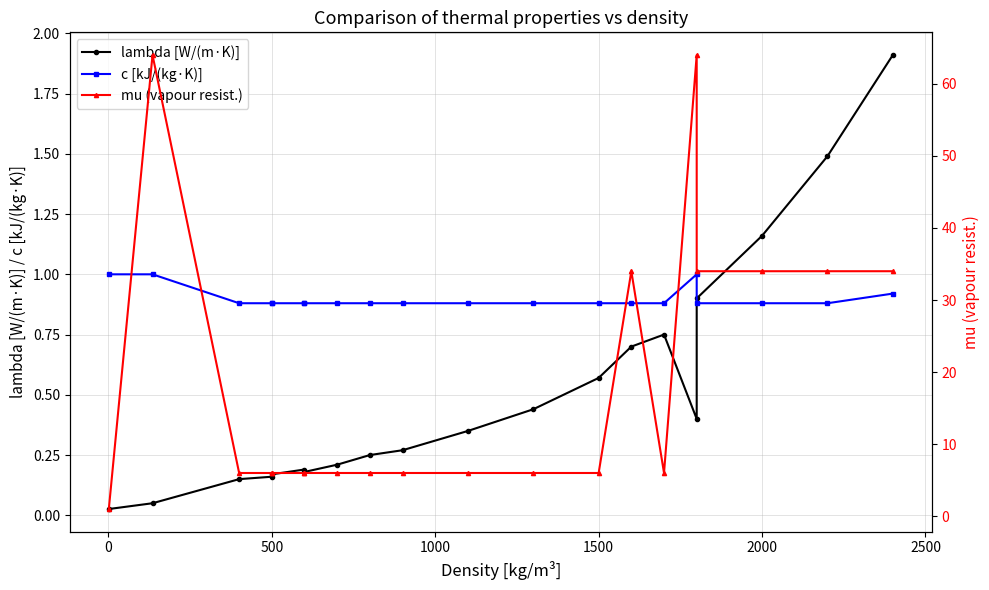

Which series has the largest total across all categories?

mu (vapour resist.)